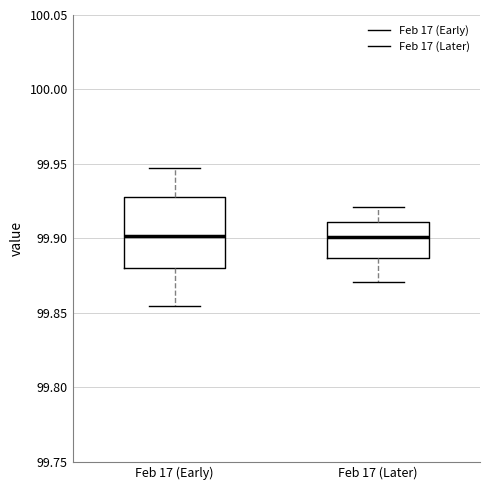

Where does the median line of the box for Feb 17 (Early) sit on the y-axis? The values are not printed on the chart, so give them approximately, as read against the axis.

99.900